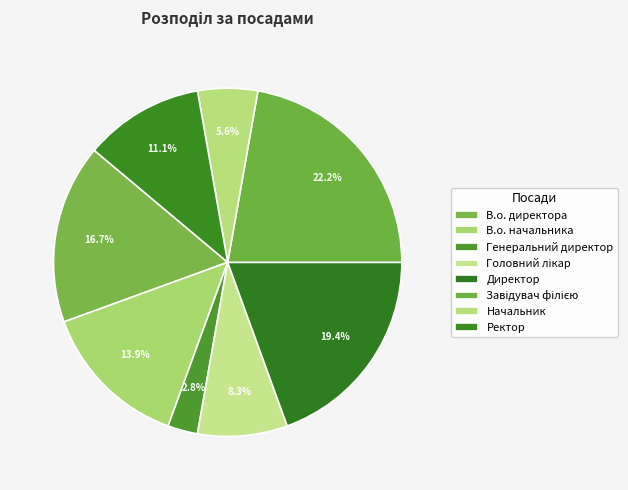

How many segments does this pie chart have?

8